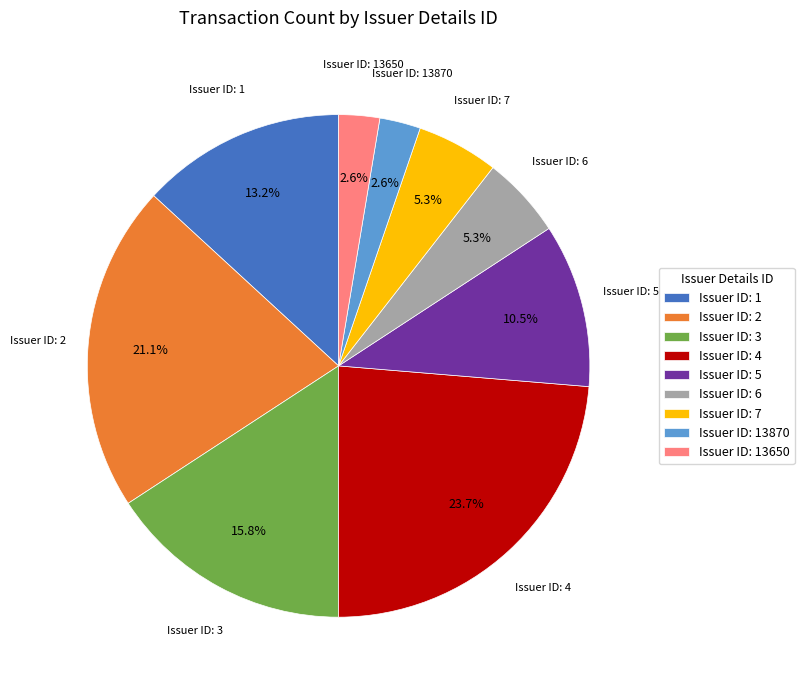

To the nearest percent, what is the average slice percentage?

11%